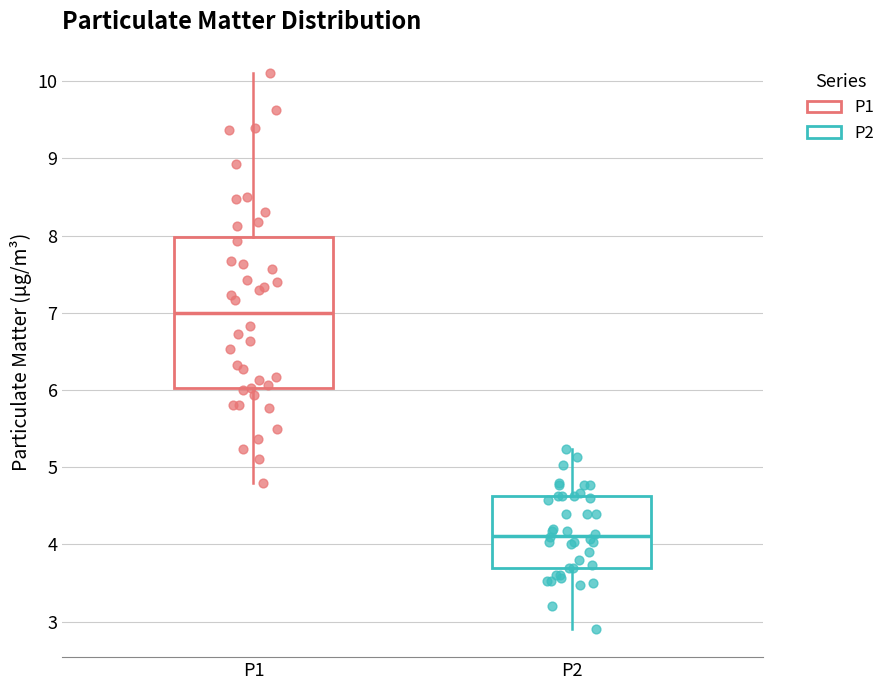

Where does the upper whisker of the box for P1 end on the y-axis? The values are not printed on the chart, so give them approximately, as read against the axis.

10.1